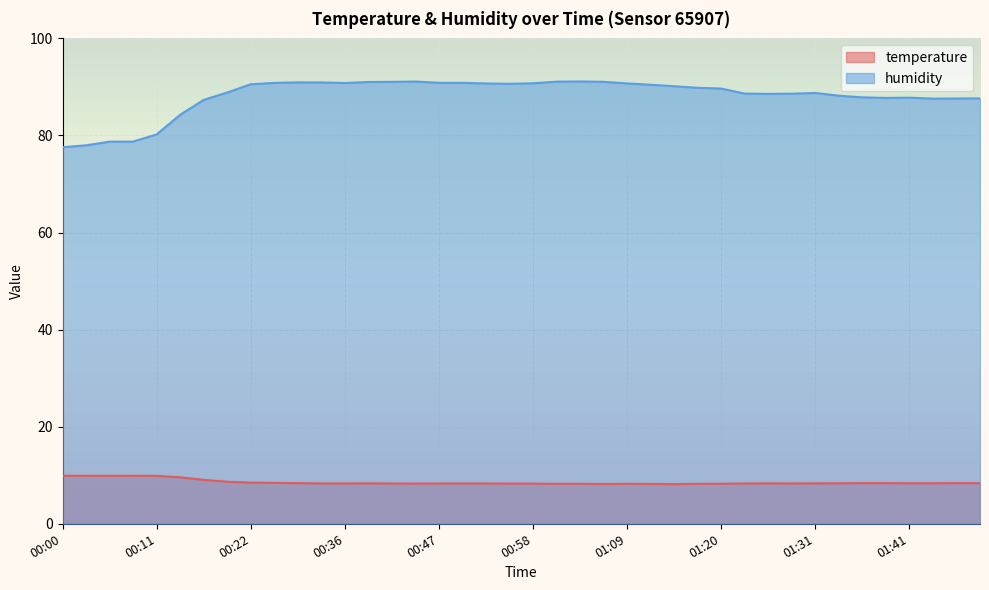

Which has a higher value, 01:39 or 00:33?

01:39